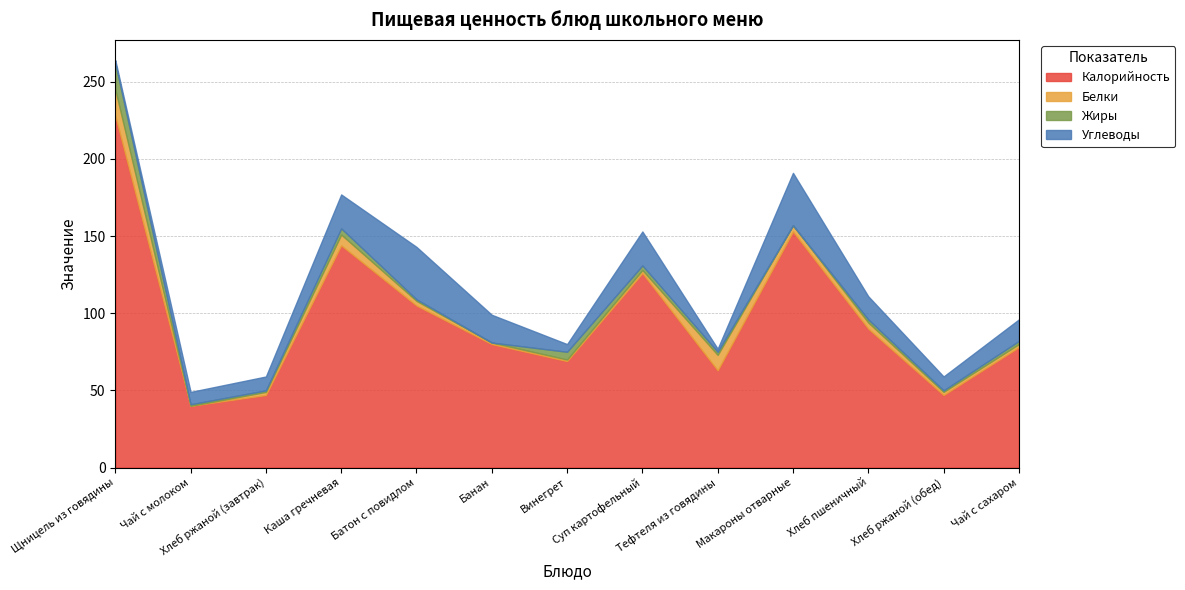

True or false: Калорийность and Жиры cross at least once.

False